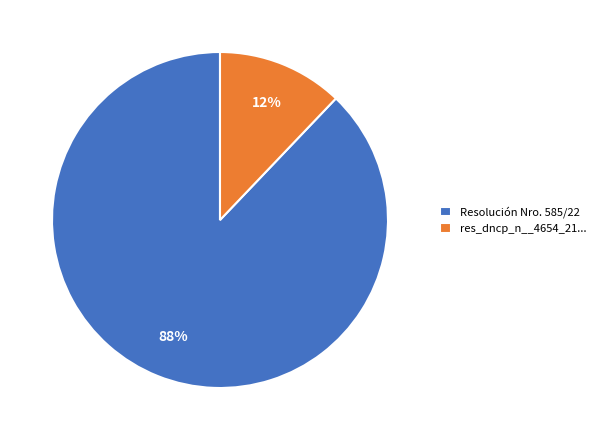

What is the largest slice in the pie chart?

Resolución Nro. 585/22